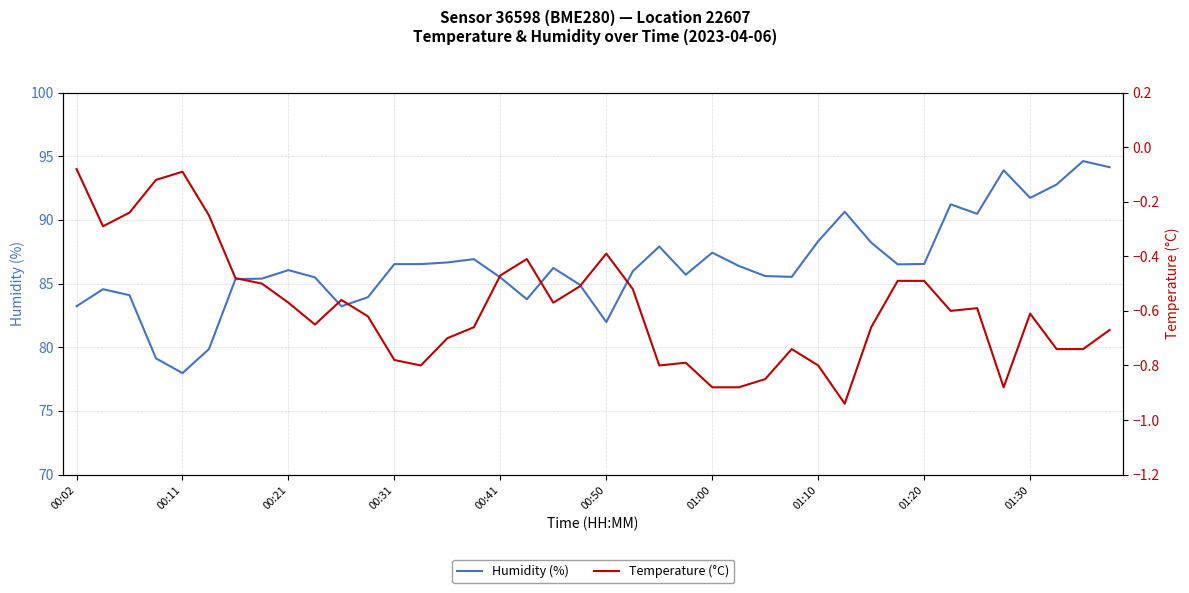

List the series in order of their peak value, lowest first.

Temperature (°C), Humidity (%)